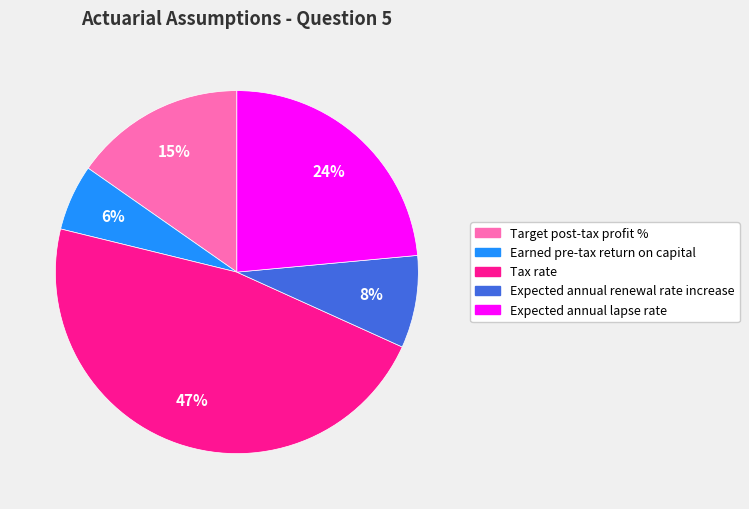

Which slice is the smallest?

Earned pre-tax return on capital